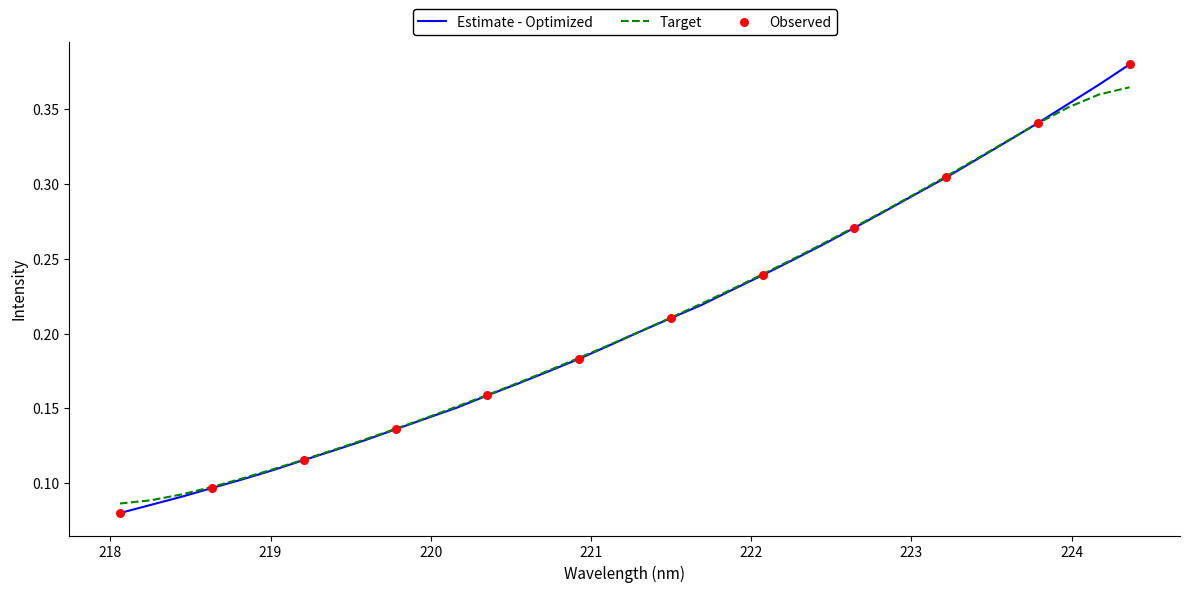

Which series has the widest spread of values?

Estimate - Optimized